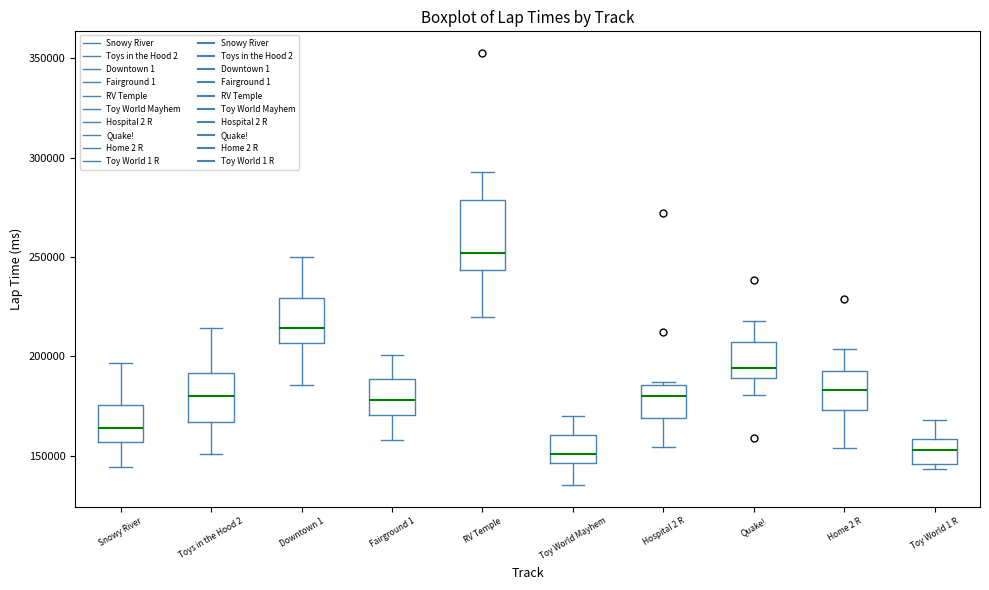

Where does the upper whisker of the box for RV Temple end on the y-axis? The values are not printed on the chart, so give them approximately, as read against the axis.

295000